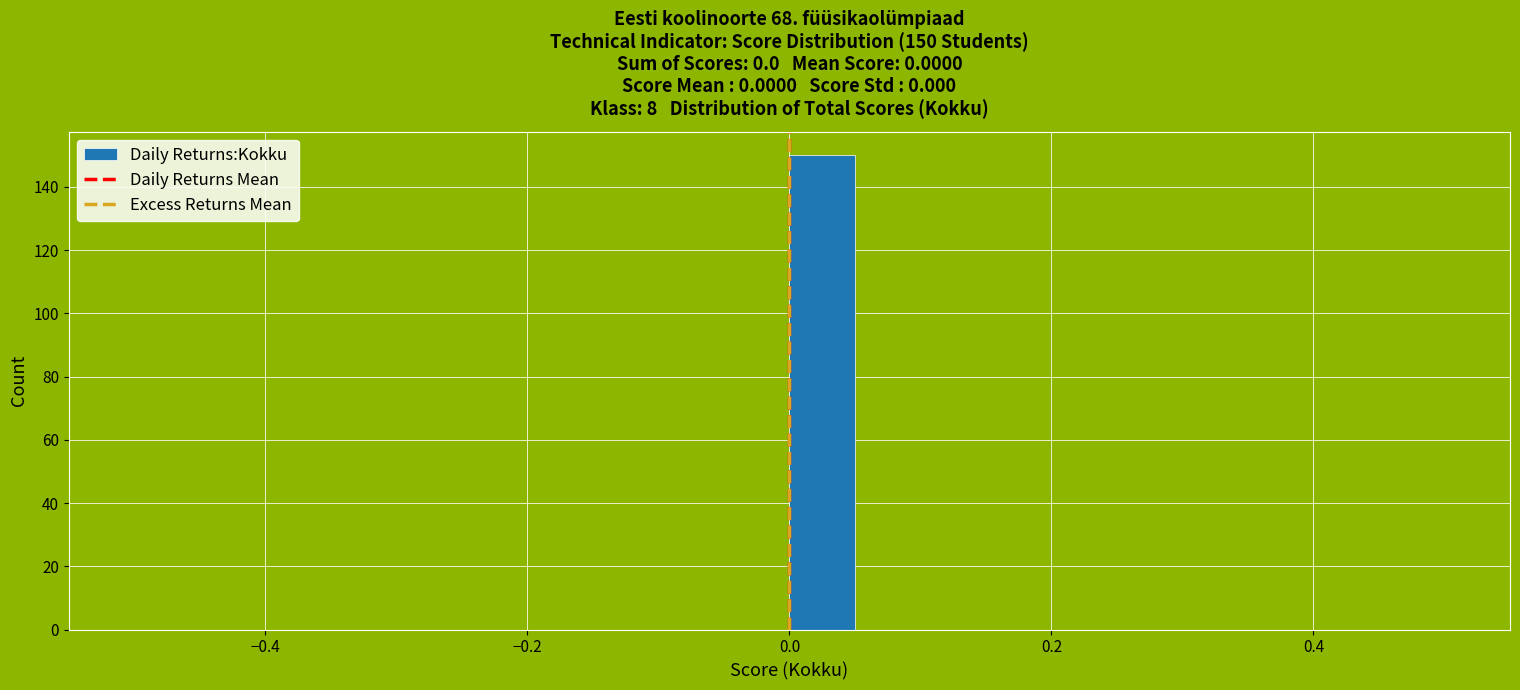

Read against the x-axis, roughly where is the centre of the tallest bar?

0.02